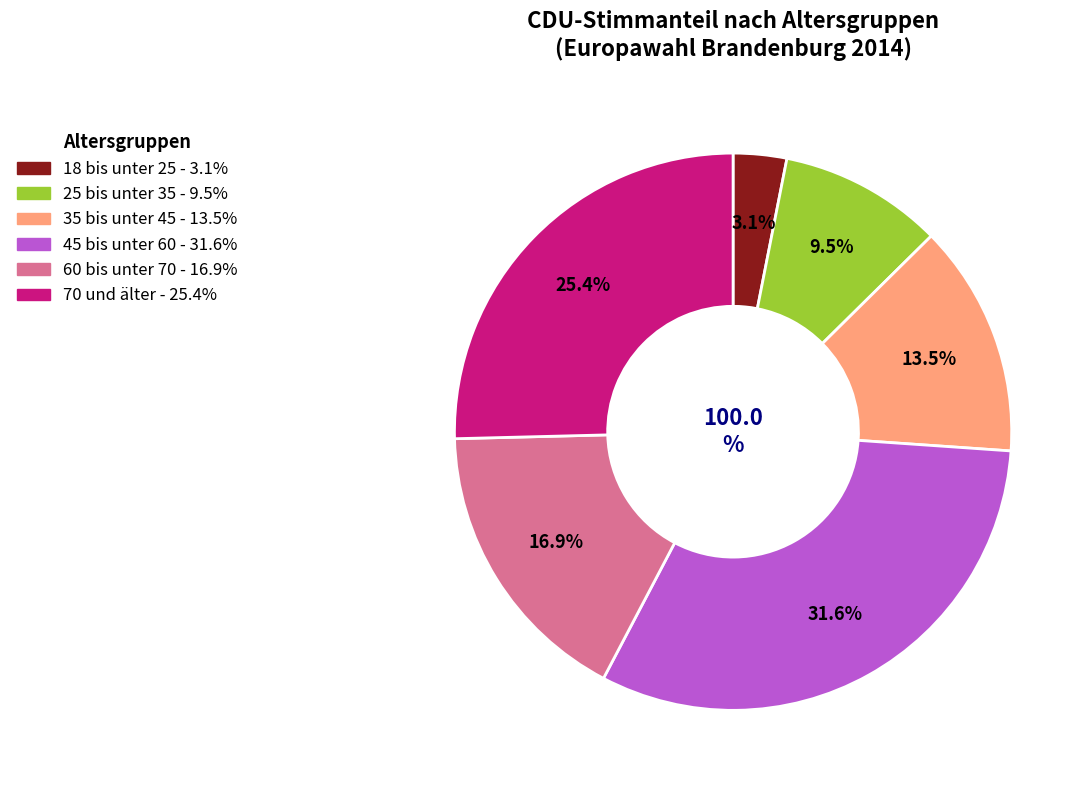

The 25 bis unter 35 slice represents 1% of the pie. True or false?

False